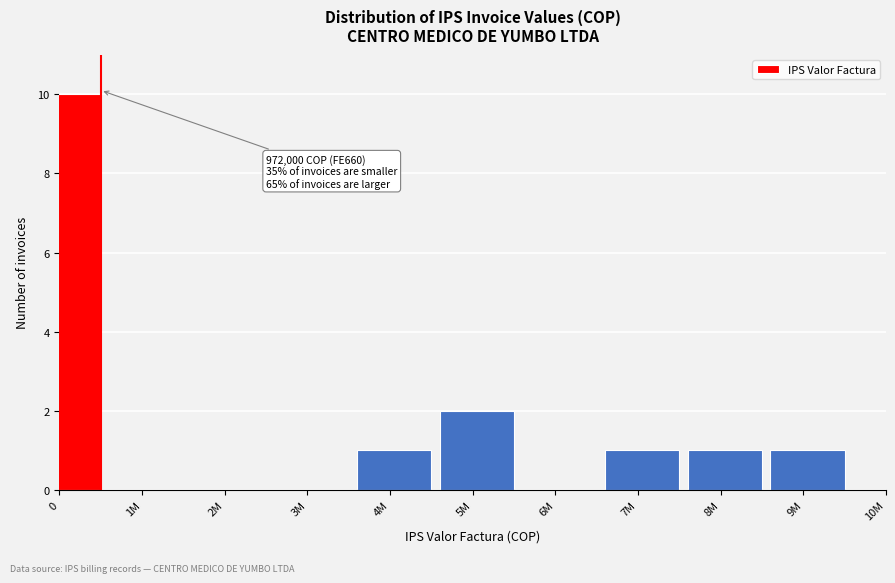

Reading left to right, list all the values displayed in this chart.

0=10	1M=0	2M=0	3M=0	4M=1	5M=2	6M=0	7M=1	8M=1	9M=1